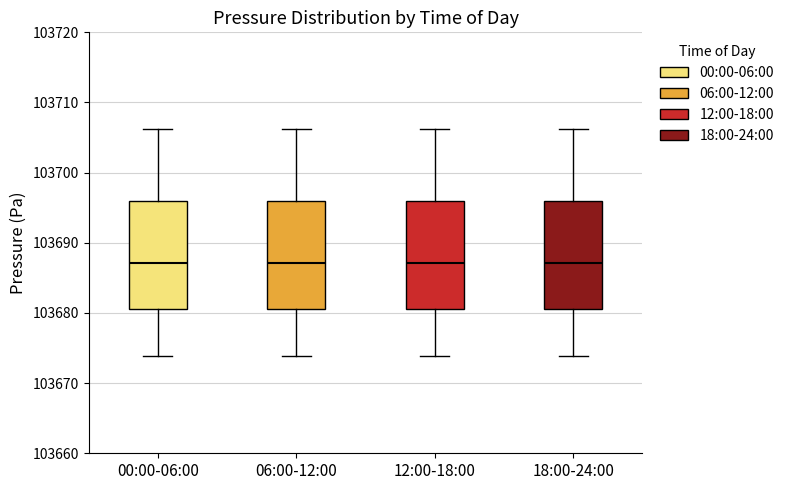

Reading left to right, read every box against the y-axis: the position of its median line, the range the box covers, and the ends of its whiskers. The values are not printed on the chart, so give them approximately, as read against the axis.

00:00-06:00: median 103687, box 103680 to 103696, whiskers 103674 to 103706
06:00-12:00: median 103687, box 103680 to 103696, whiskers 103674 to 103706
12:00-18:00: median 103687, box 103680 to 103696, whiskers 103674 to 103706
18:00-24:00: median 103687, box 103680 to 103696, whiskers 103674 to 103706